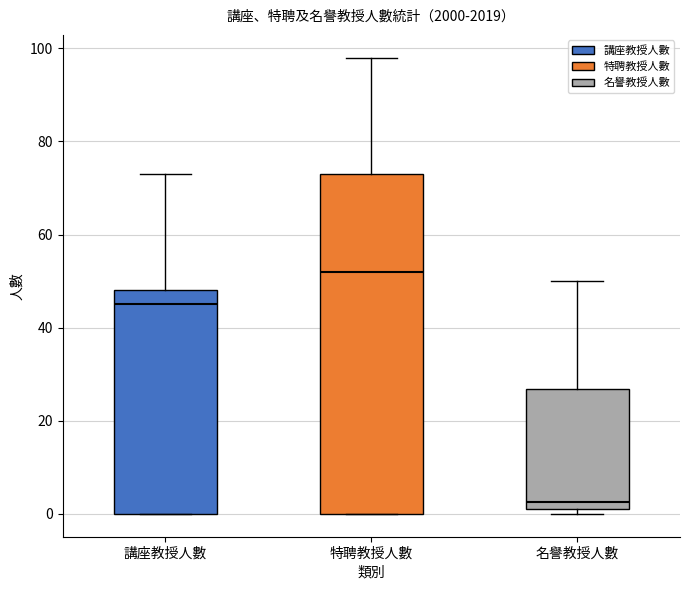

Reading left to right, transcribe this box plot: for each box, give where its median line is, the range the box spans, and where its two whiskers end, as read against the y-axis. The values are not printed on the chart, so give them approximately, as read against the axis.

講座教授人數: median 46, box 0 to 48, whiskers 0 to 74
特聘教授人數: median 52, box 0 to 74, whiskers 0 to 98
名譽教授人數: median 2 (just above the box's lower edge), box 2 to 26, whiskers 0 to 50